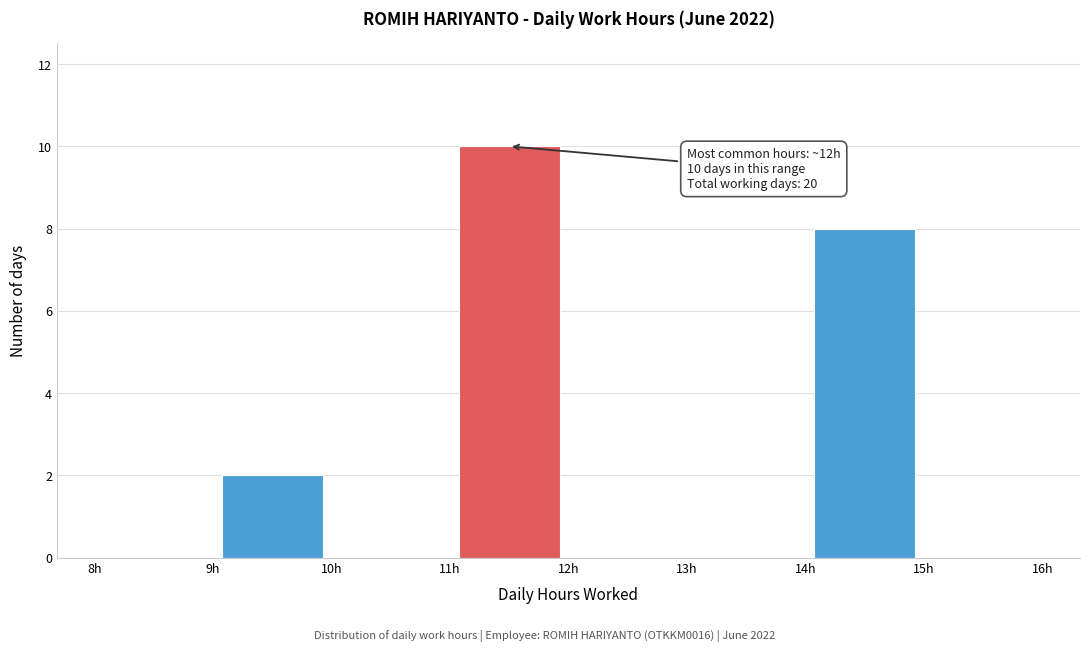

Over which range of the x-axis is the bar tallest?

11 to 12